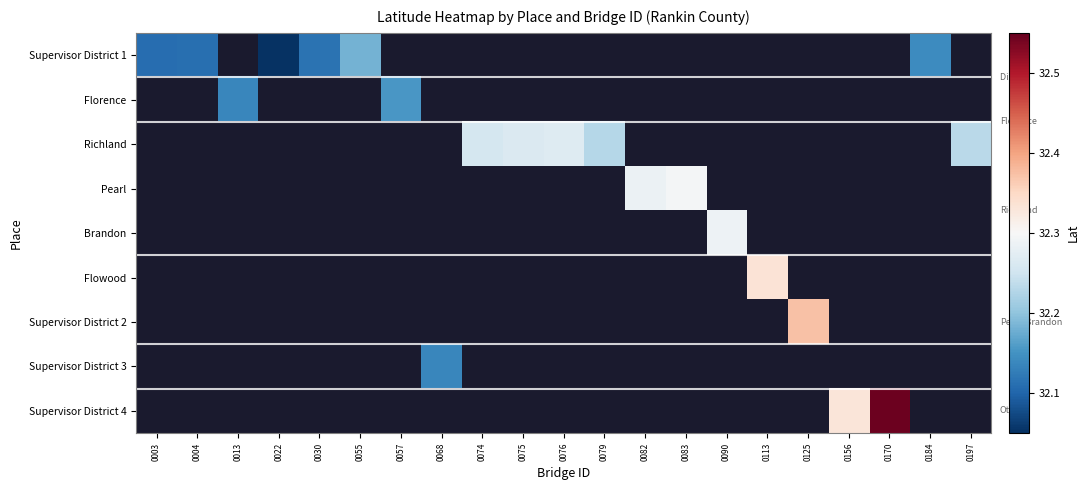

Which category has the lowest value across all series?

0022